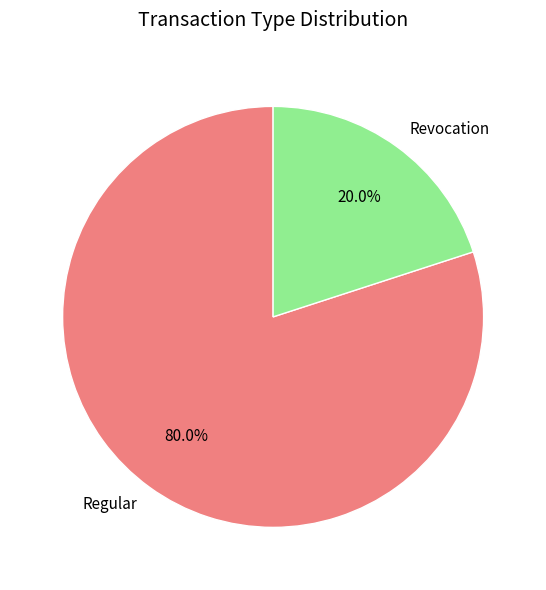

To the nearest percent, what is the combined percentage of Regular and Revocation?

100%